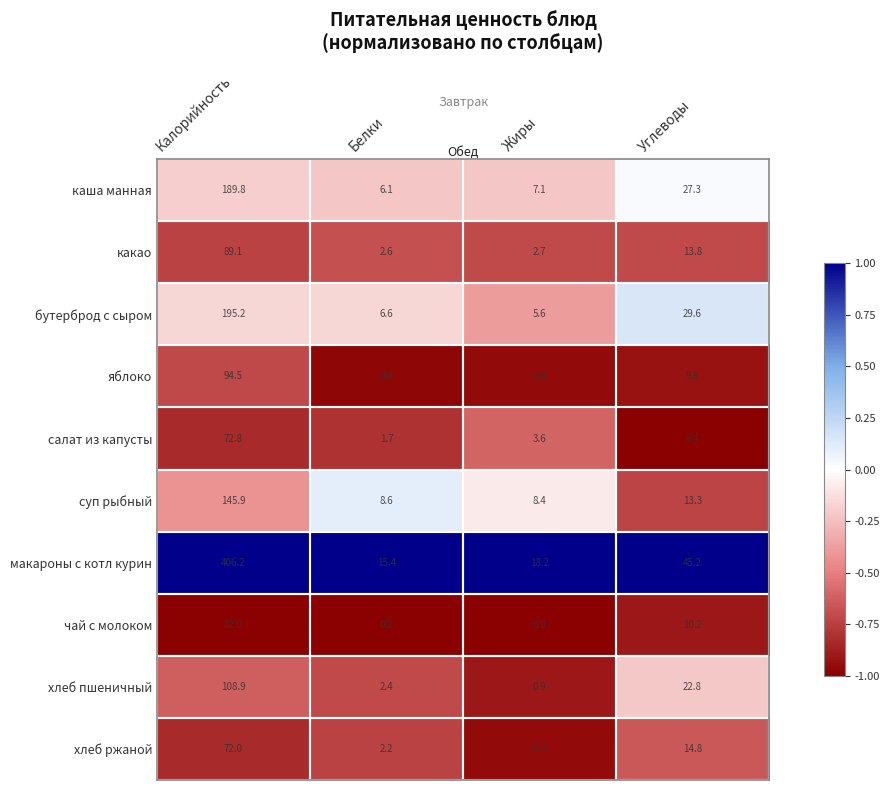

What is the maximum value for каша манная?

189.8